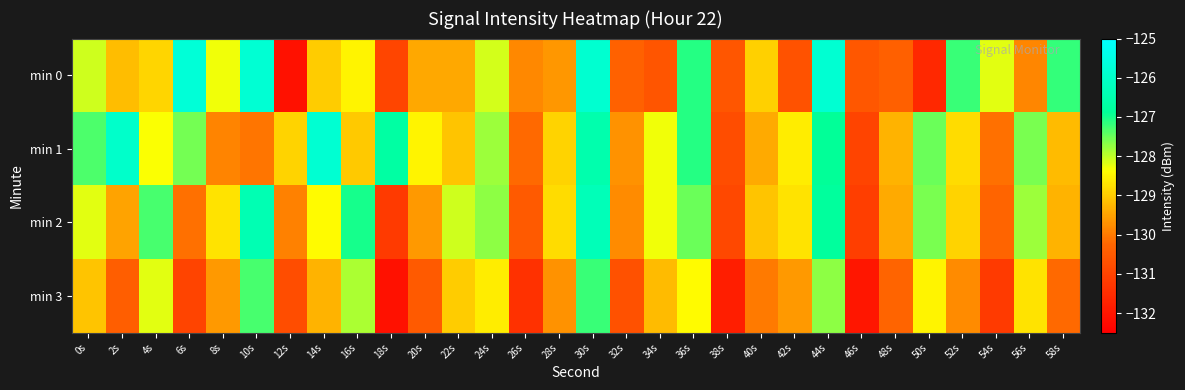

What is the total value across all series at 50s?

-515.2